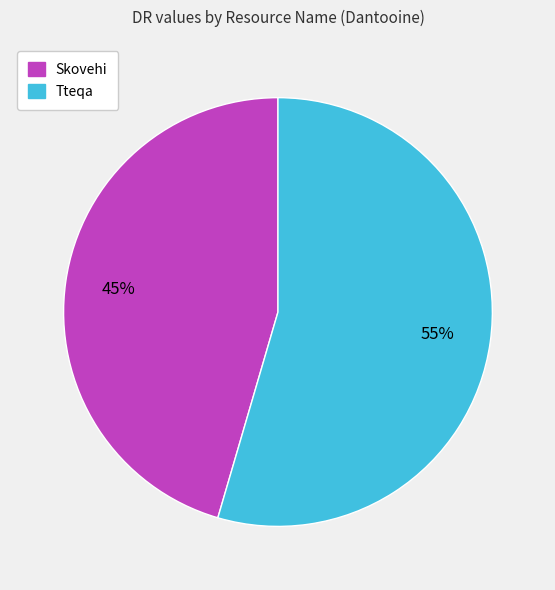

Is there a majority slice in this chart?

Yes